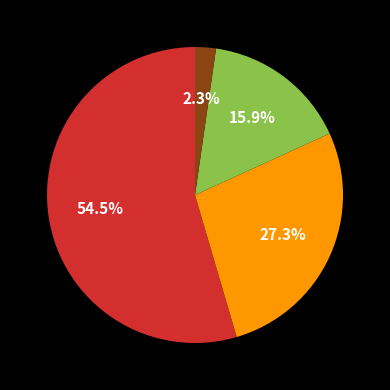

Is there a majority slice in this chart?

Yes